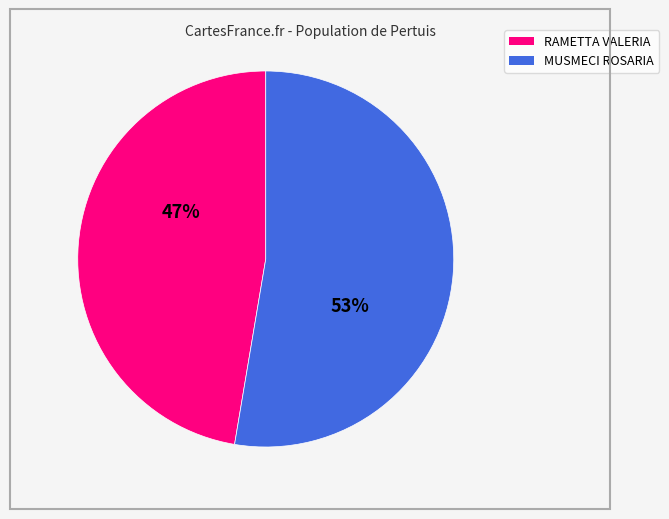

To the nearest percent, what is the average slice percentage?

50%